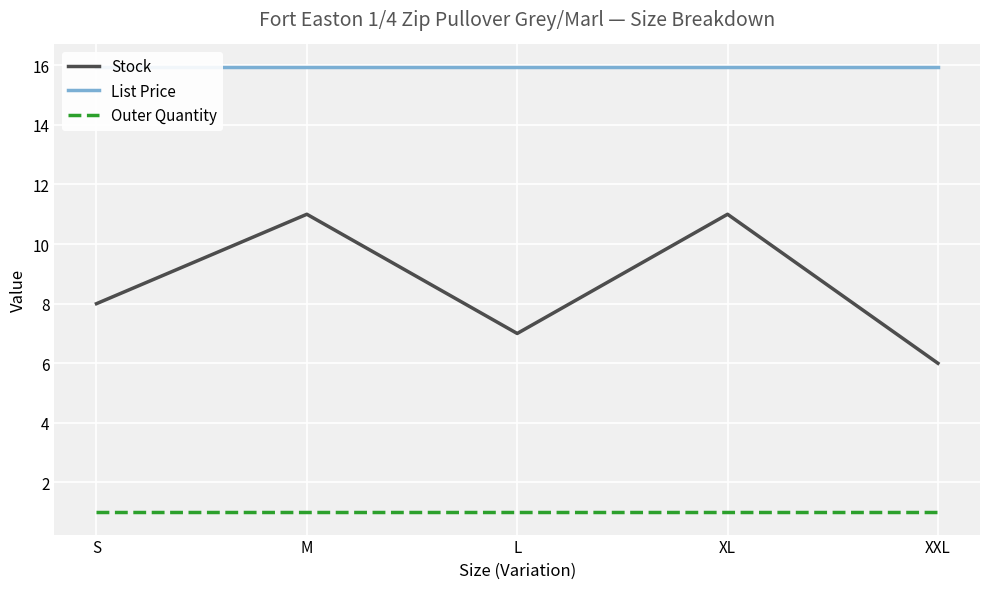

Rank the categories by Outer Quantity value from lowest to highest.

S, M, L, XL, XXL